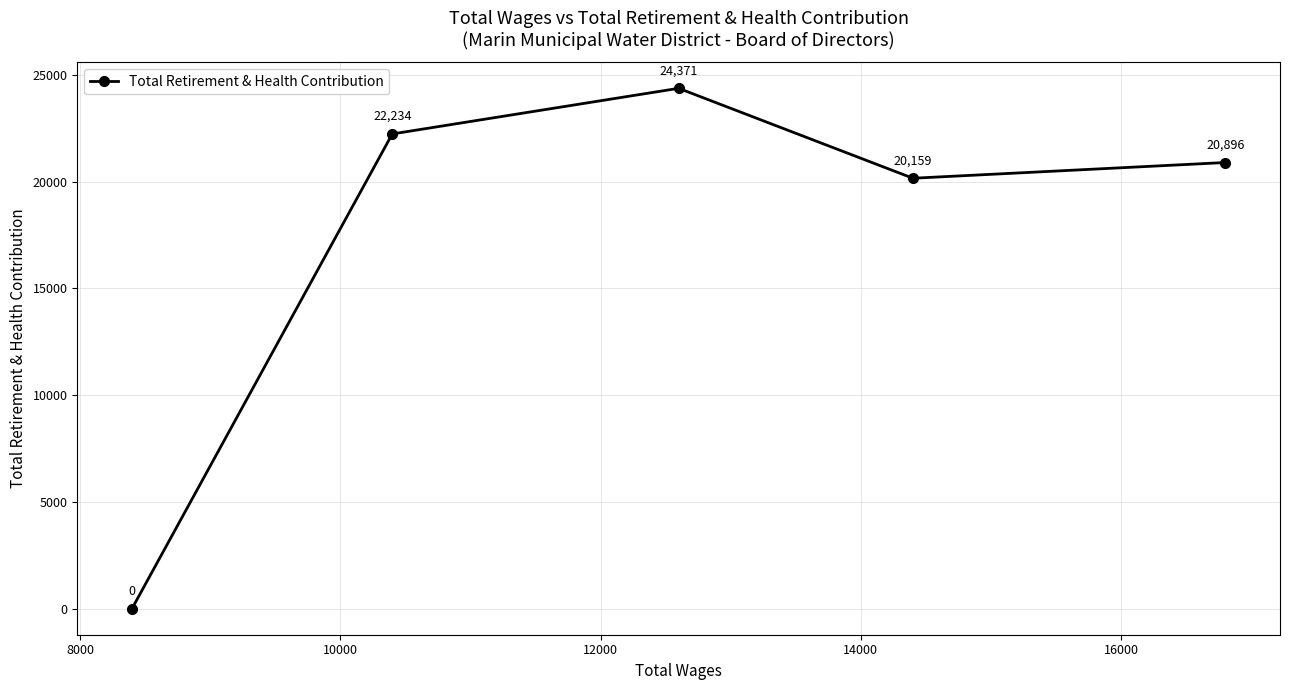

What is the greatest value displayed?

24371